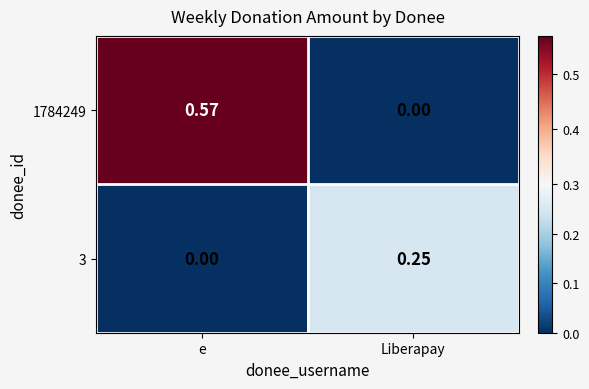

At which category is the sum across all series the highest?

e